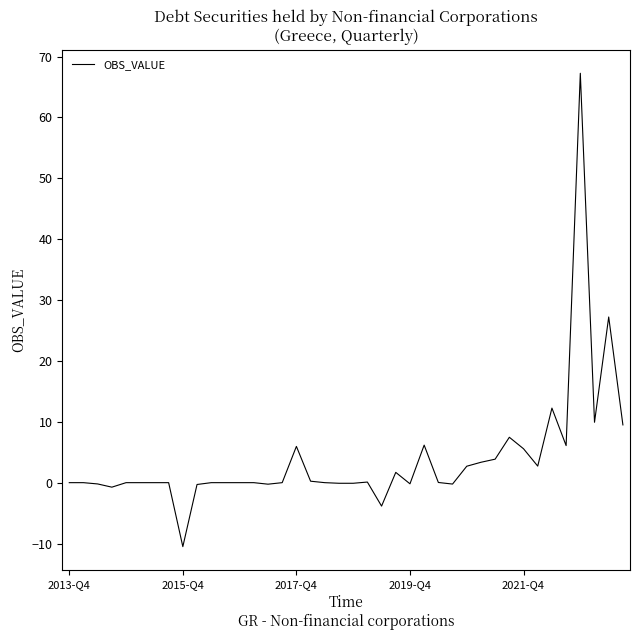

What is the smallest value displayed?

-10.5